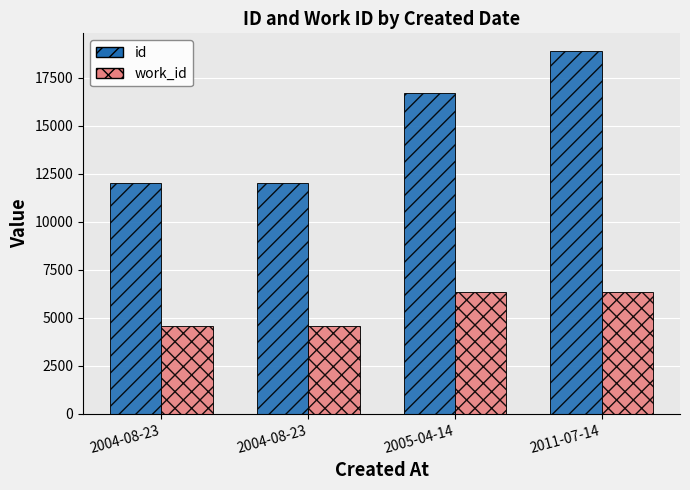

What is the label of the 4th bar from the right?

2004-08-23